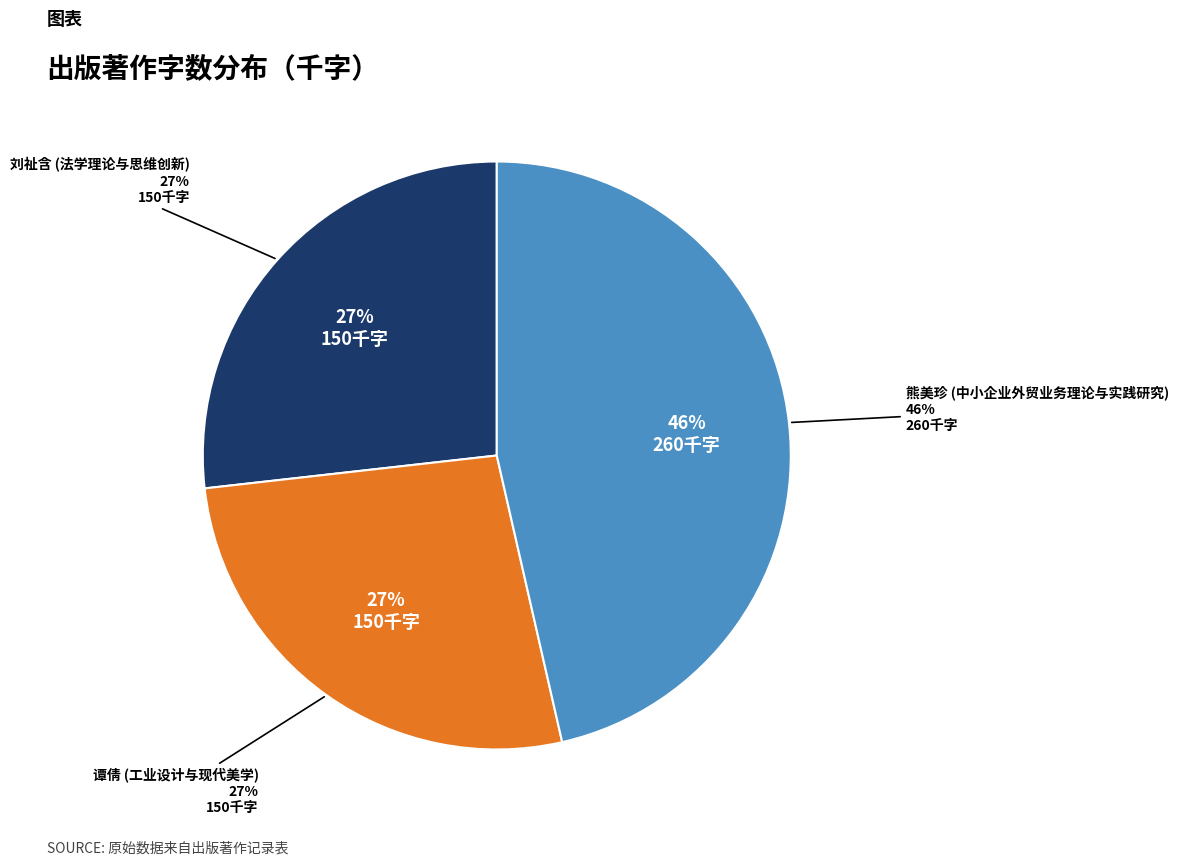

Which category has the smallest portion of the pie?

刘祉含 (法学理论与思维创新)